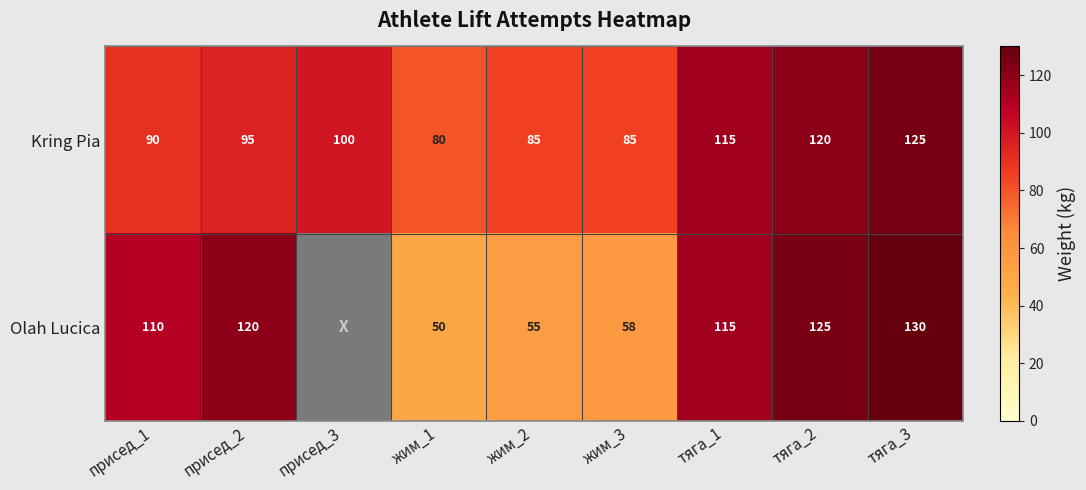

What is the difference between the highest and lowest values at жим_1?

30.0